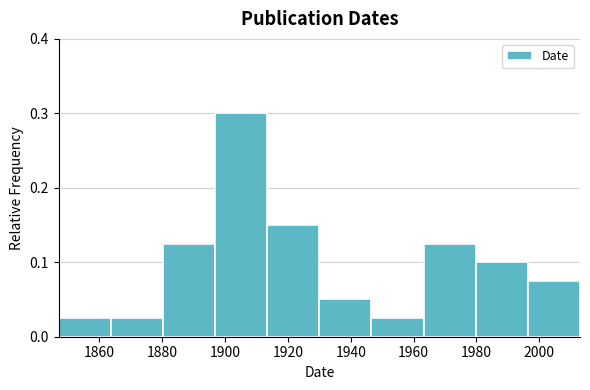

What is the height of the bar covering 1913.4 to 1930.0 on the x-axis? Neither the bar edges nor the heights are printed on the chart, so give them approximately, as read against the axes.

0.15